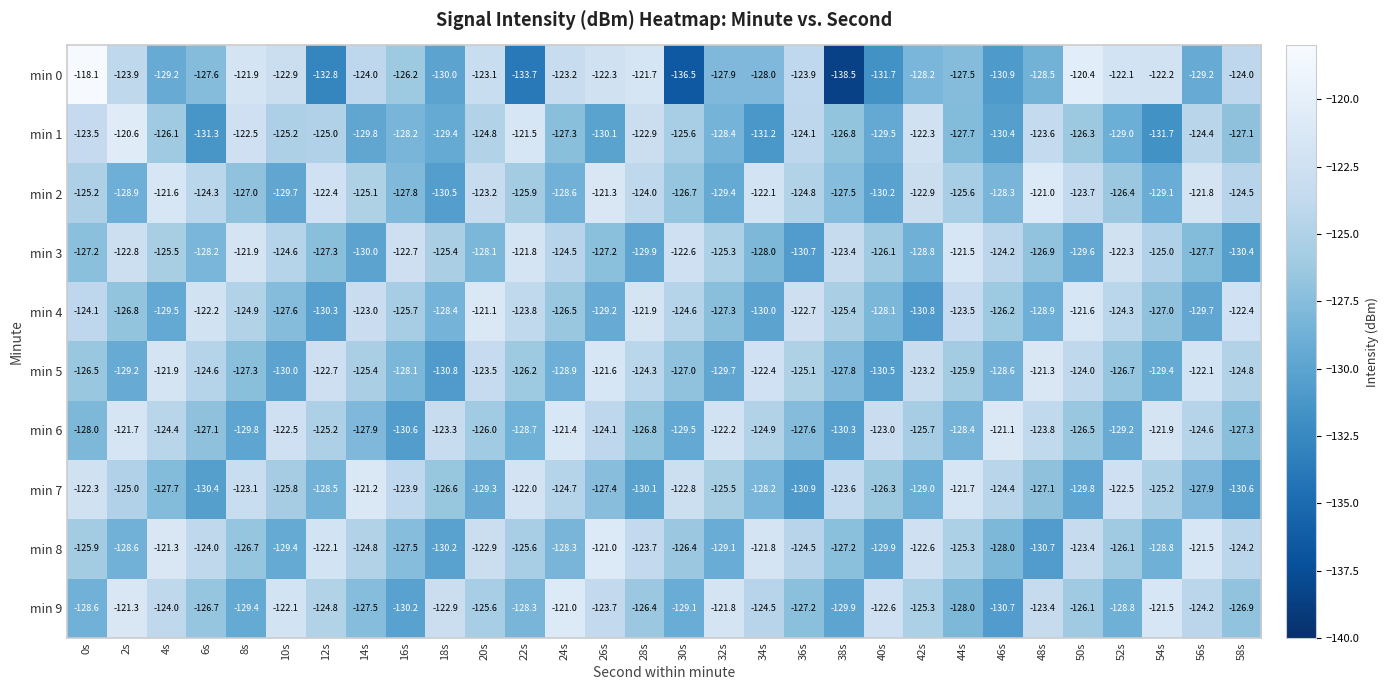

At 24s, list the series in order from smallest to largest.

min 5, min 2, min 8, min 1, min 4, min 7, min 3, min 0, min 6, min 9